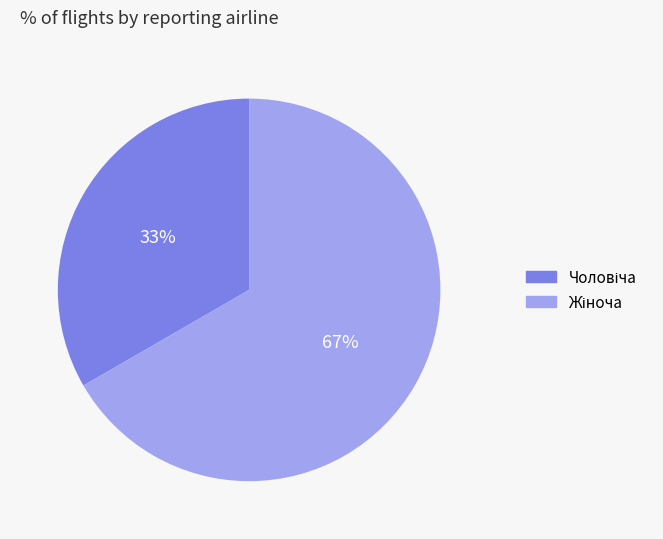

Does any single category account for the majority?

Yes